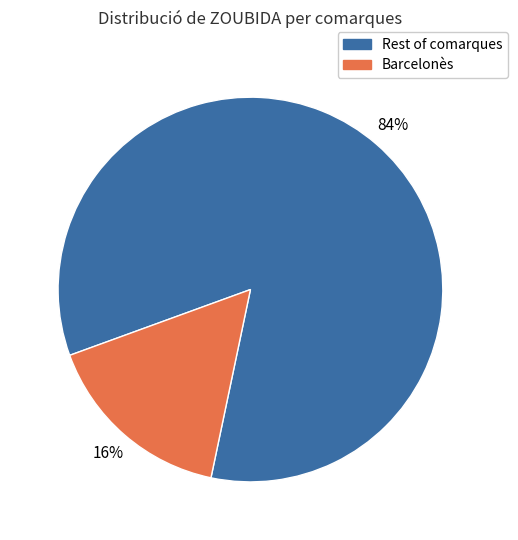

To the nearest percent, what is the average slice percentage?

50%